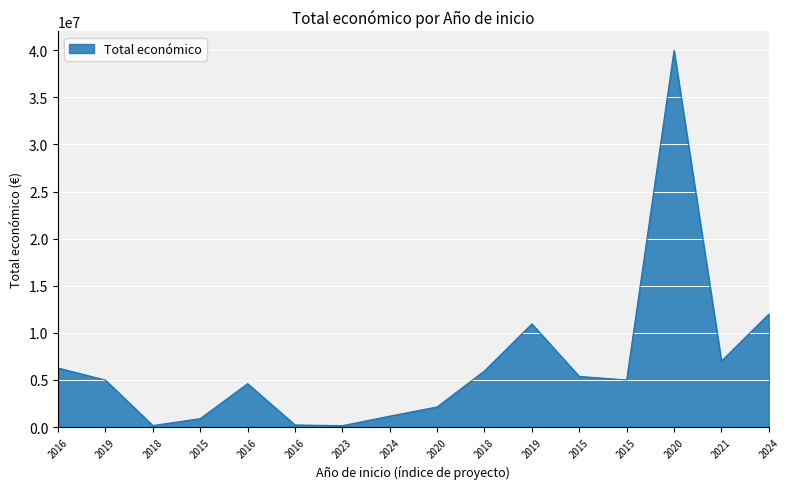

How many lines are shown in the chart?

1